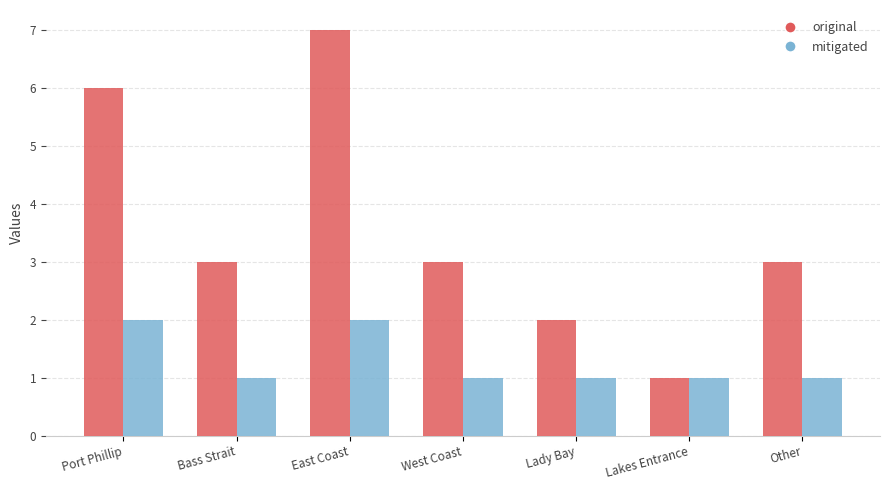

What is the total value across all series at Port Phillip?

8